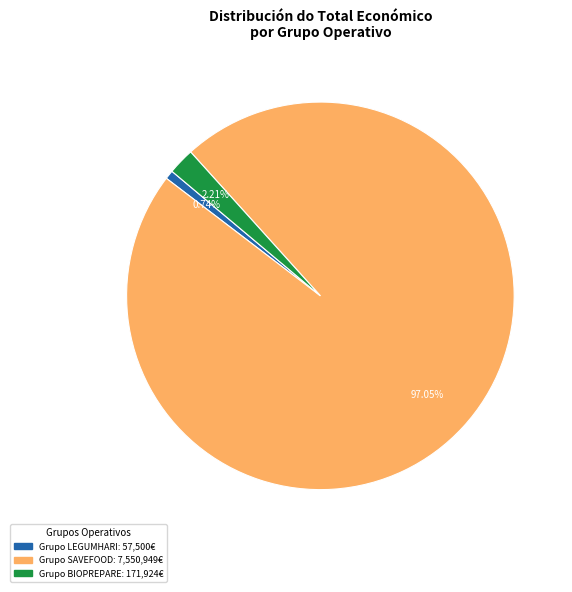

Rank the categories by value from highest to lowest.

Grupo Operativo SAVEFOOD, Grupo Operativo BIOPREPARE, Grupo Operativo LEGUMHARI